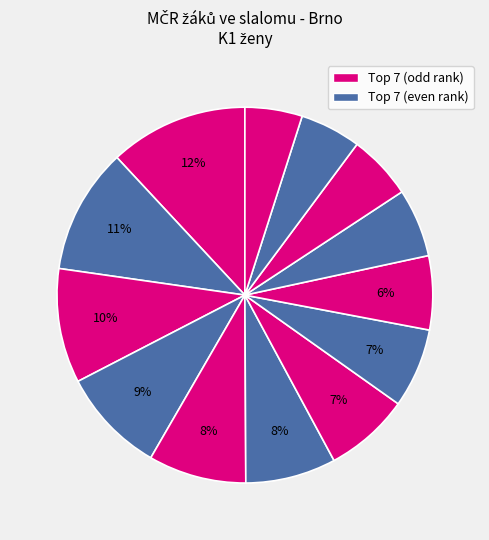

How many slices are in this pie chart?

13